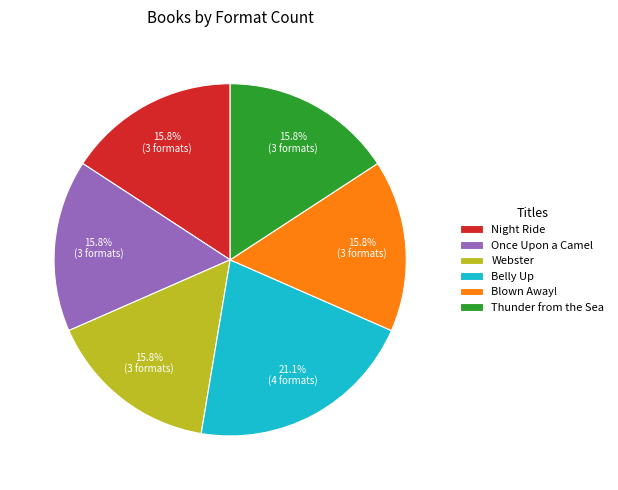

Which category has the biggest portion of the pie?

Belly Up